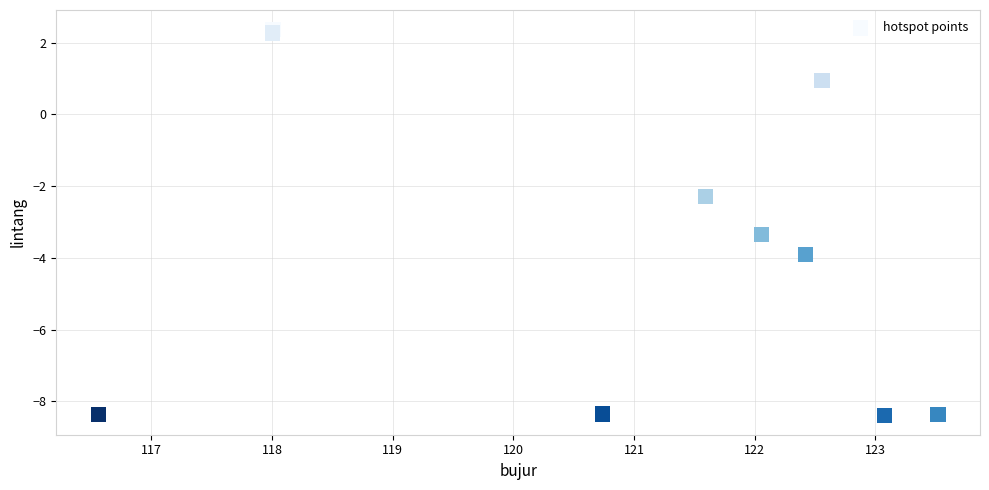

What Y value in the scatter plot is closest to -3?

-3.4